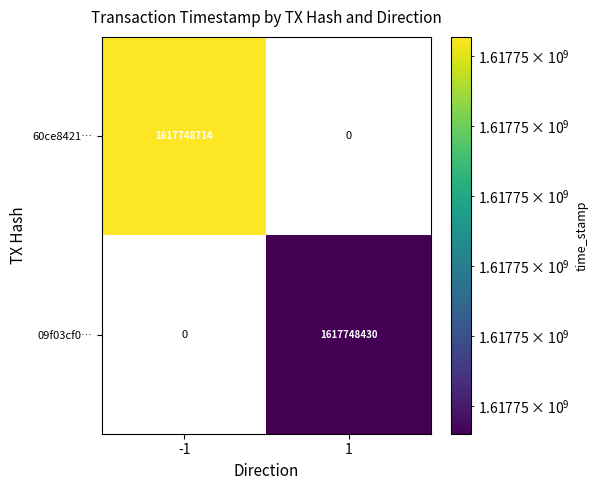

Reading right to left, transcribe all the data shown in this chart.

60ce8421556bf159e073141c32da8185147e472: time_stamp=1617748714	direction=-1
09f03cf0c082c723e9f823a3deb04a58d6f19a6: time_stamp=1617748430	direction=1